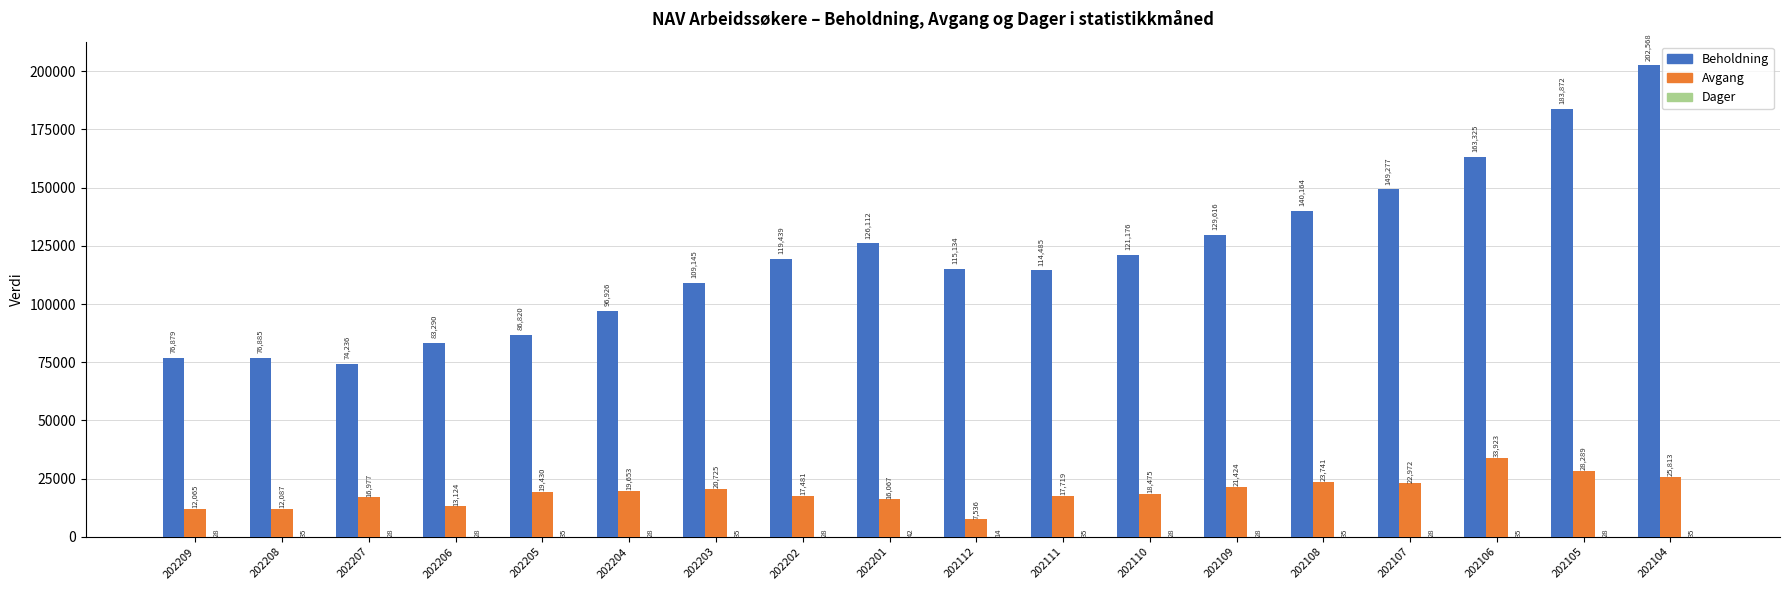

Which series has the largest total across all categories?

Beholdning